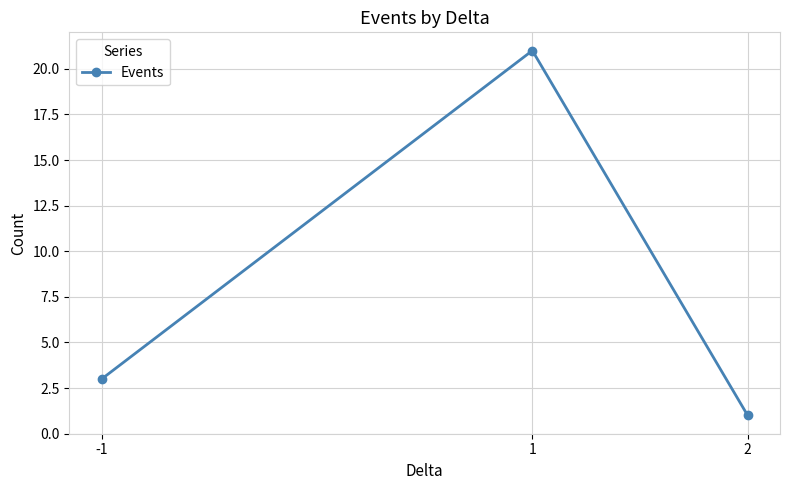

What is the sum of all values?

25